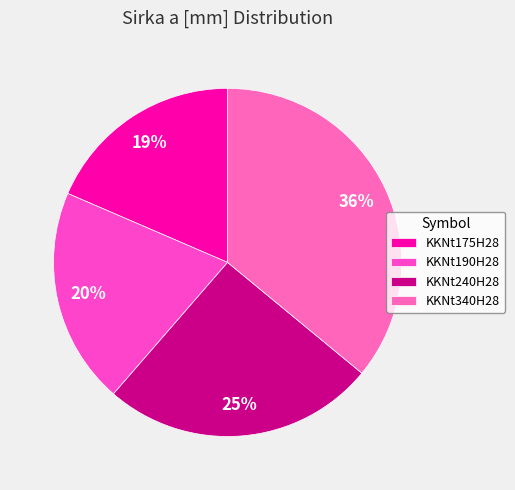

What percentage do KKNt240H28 and KKNt175H28 together represent?

43.9%